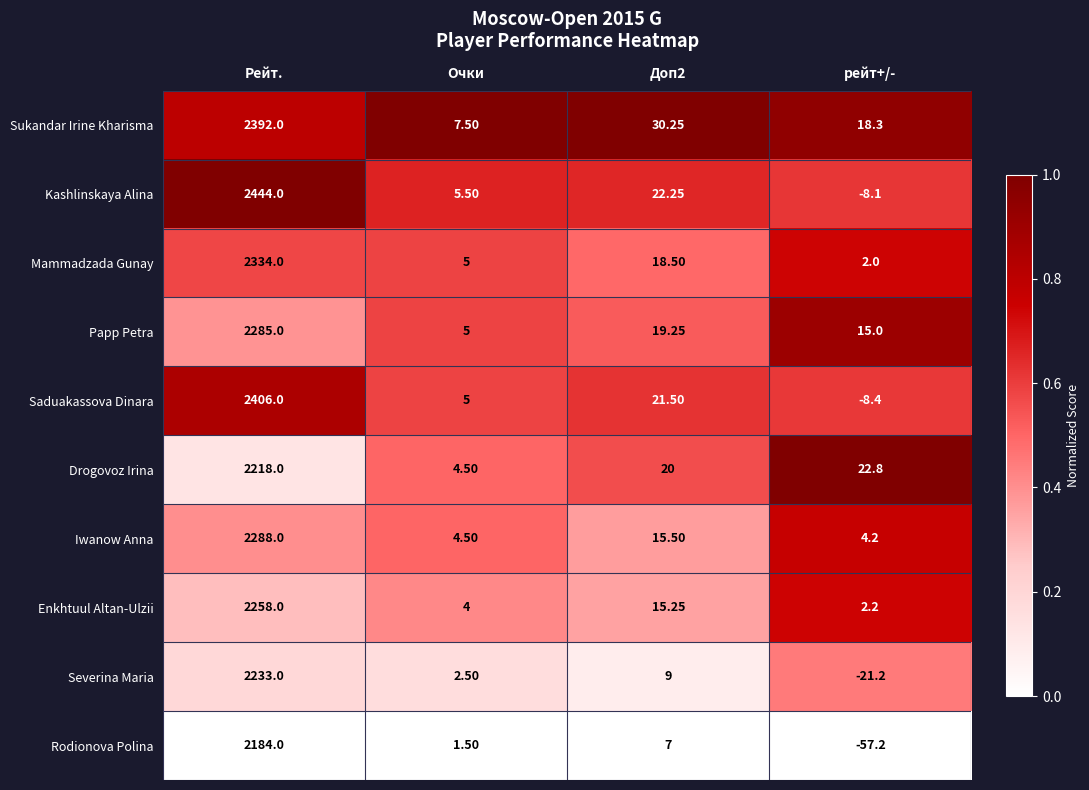

Is the value of Iwanow Anna at Рейт. greater than the value of Kashlinskaya Alina at Рейт.?

No